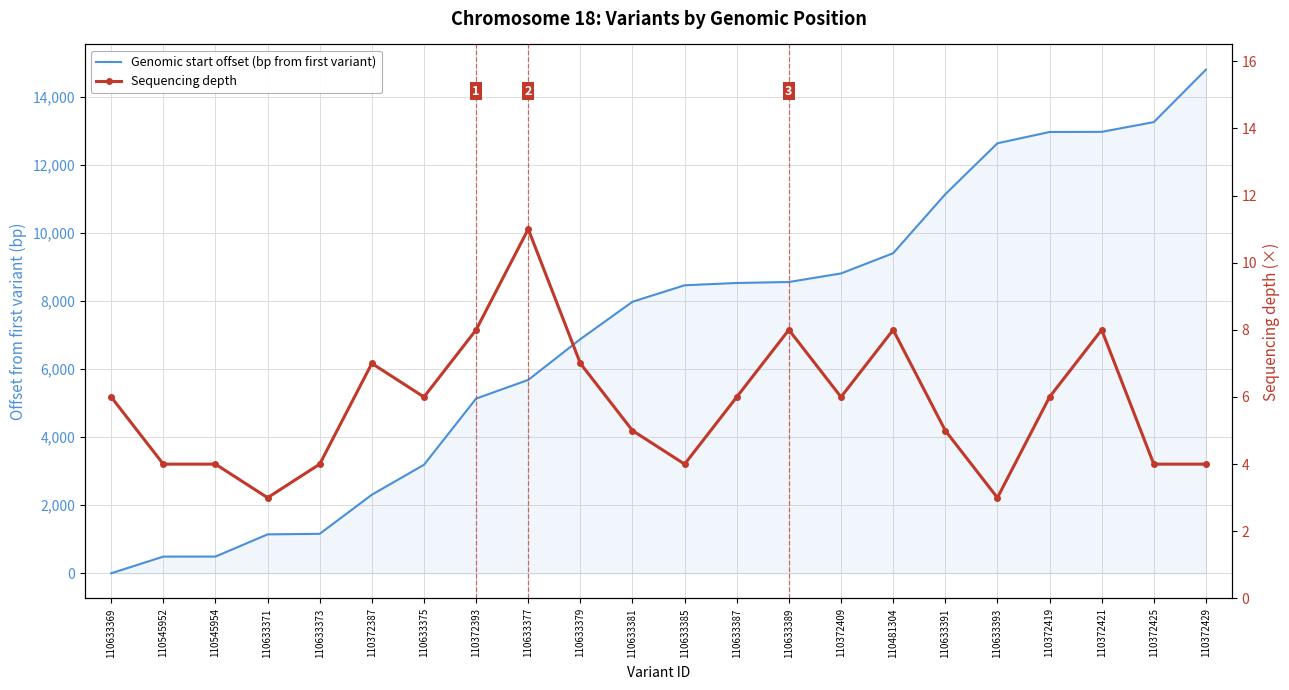

What are all the series names shown in the legend?

Genomic start offset (bp from first variant), Sequencing depth